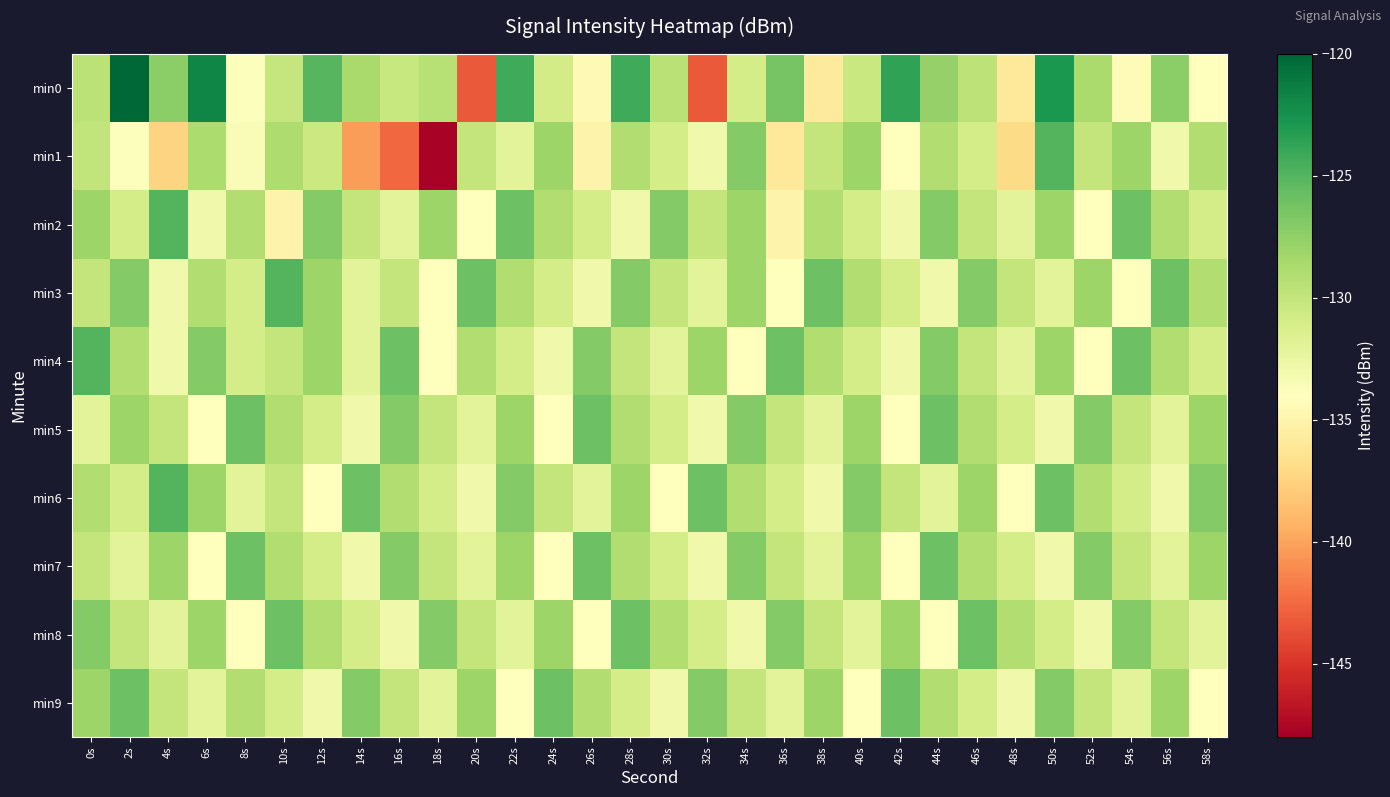

Reading right to left, what are all the values shown in this chart?

min0: 58s=-134.1	56s=-127.3	54s=-134.2	52s=-128.7	50s=-122.9	48s=-136.0	46s=-129.7	44s=-127.7	42s=-123.7	40s=-130.4	38s=-135.8	36s=-126.4	34s=-131.0	32s=-143.3	30s=-129.5	28s=-124.3	26s=-134.4	24s=-130.9	22s=-124.2	20s=-143.2	18s=-129.3	16s=-130.2	14s=-128.6	12s=-125.1	10s=-130.1	8s=-133.8	6s=-121.8	4s=-127.3	2s=-120.1	0s=-129.6
min1: 58s=-129.0	56s=-133.0	54s=-128.0	52s=-130.0	50s=-125.0	48s=-137.0	46s=-131.0	44s=-129.0	42s=-134.0	40s=-128.0	38s=-130.0	36s=-136.0	34s=-127.0	32s=-133.0	30s=-131.0	28s=-129.0	26s=-135.0	24s=-128.0	22s=-132.0	20s=-130.0	18s=-147.7	16s=-142.6	14s=-140.3	12s=-130.4	10s=-128.9	8s=-133.6	6s=-128.8	4s=-137.4	2s=-133.9	0s=-129.9
min2: 58s=-131.0	56s=-129.0	54s=-126.0	52s=-134.0	50s=-128.0	48s=-132.0	46s=-130.0	44s=-127.0	42s=-133.0	40s=-131.0	38s=-129.0	36s=-135.0	34s=-128.0	32s=-130.0	30s=-127.0	28s=-133.0	26s=-131.0	24s=-129.0	22s=-126.0	20s=-134.0	18s=-128.0	16s=-132.0	14s=-130.0	12s=-127.0	10s=-135.0	8s=-129.0	6s=-133.0	4s=-125.0	2s=-131.0	0s=-128.0
min3: 58s=-129.0	56s=-126.0	54s=-134.0	52s=-128.0	50s=-132.0	48s=-130.0	46s=-127.0	44s=-133.0	42s=-131.0	40s=-129.0	38s=-126.0	36s=-134.0	34s=-128.0	32s=-132.0	30s=-130.0	28s=-127.0	26s=-133.0	24s=-131.0	22s=-129.0	20s=-126.0	18s=-134.0	16s=-130.0	14s=-132.0	12s=-128.0	10s=-125.0	8s=-131.0	6s=-129.0	4s=-133.0	2s=-127.0	0s=-130.0
min4: 58s=-131.0	56s=-129.0	54s=-126.0	52s=-134.0	50s=-128.0	48s=-132.0	46s=-130.0	44s=-127.0	42s=-133.0	40s=-131.0	38s=-129.0	36s=-126.0	34s=-134.0	32s=-128.0	30s=-132.0	28s=-130.0	26s=-127.0	24s=-133.0	22s=-131.0	20s=-129.0	18s=-134.0	16s=-126.0	14s=-132.0	12s=-128.0	10s=-130.0	8s=-131.0	6s=-127.0	4s=-133.0	2s=-129.0	0s=-125.0
min5: 58s=-128.0	56s=-132.0	54s=-130.0	52s=-127.0	50s=-133.0	48s=-131.0	46s=-129.0	44s=-126.0	42s=-134.0	40s=-128.0	38s=-132.0	36s=-130.0	34s=-127.0	32s=-133.0	30s=-131.0	28s=-129.0	26s=-126.0	24s=-134.0	22s=-128.0	20s=-132.0	18s=-130.0	16s=-127.0	14s=-133.0	12s=-131.0	10s=-129.0	8s=-126.0	6s=-134.0	4s=-130.0	2s=-128.0	0s=-132.0
min6: 58s=-127.0	56s=-133.0	54s=-131.0	52s=-129.0	50s=-126.0	48s=-134.0	46s=-128.0	44s=-132.0	42s=-130.0	40s=-127.0	38s=-133.0	36s=-131.0	34s=-129.0	32s=-126.0	30s=-134.0	28s=-128.0	26s=-132.0	24s=-130.0	22s=-127.0	20s=-133.0	18s=-131.0	16s=-129.0	14s=-126.0	12s=-134.0	10s=-130.0	8s=-132.0	6s=-128.0	4s=-125.0	2s=-131.0	0s=-129.0
min7: 58s=-128.0	56s=-132.0	54s=-130.0	52s=-127.0	50s=-133.0	48s=-131.0	46s=-129.0	44s=-126.0	42s=-134.0	40s=-128.0	38s=-132.0	36s=-130.0	34s=-127.0	32s=-133.0	30s=-131.0	28s=-129.0	26s=-126.0	24s=-134.0	22s=-128.0	20s=-132.0	18s=-130.0	16s=-127.0	14s=-133.0	12s=-131.0	10s=-129.0	8s=-126.0	6s=-134.0	4s=-128.0	2s=-132.0	0s=-130.0
min8: 58s=-132.0	56s=-130.0	54s=-127.0	52s=-133.0	50s=-131.0	48s=-129.0	46s=-126.0	44s=-134.0	42s=-128.0	40s=-132.0	38s=-130.0	36s=-127.0	34s=-133.0	32s=-131.0	30s=-129.0	28s=-126.0	26s=-134.0	24s=-128.0	22s=-132.0	20s=-130.0	18s=-127.0	16s=-133.0	14s=-131.0	12s=-129.0	10s=-126.0	8s=-134.0	6s=-128.0	4s=-132.0	2s=-130.0	0s=-127.0
min9: 58s=-134.0	56s=-128.0	54s=-132.0	52s=-130.0	50s=-127.0	48s=-133.0	46s=-131.0	44s=-129.0	42s=-126.0	40s=-134.0	38s=-128.0	36s=-132.0	34s=-130.0	32s=-127.0	30s=-133.0	28s=-131.0	26s=-129.0	24s=-126.0	22s=-134.0	20s=-128.0	18s=-132.0	16s=-130.0	14s=-127.0	12s=-133.0	10s=-131.0	8s=-129.0	6s=-132.0	4s=-130.0	2s=-126.0	0s=-128.0